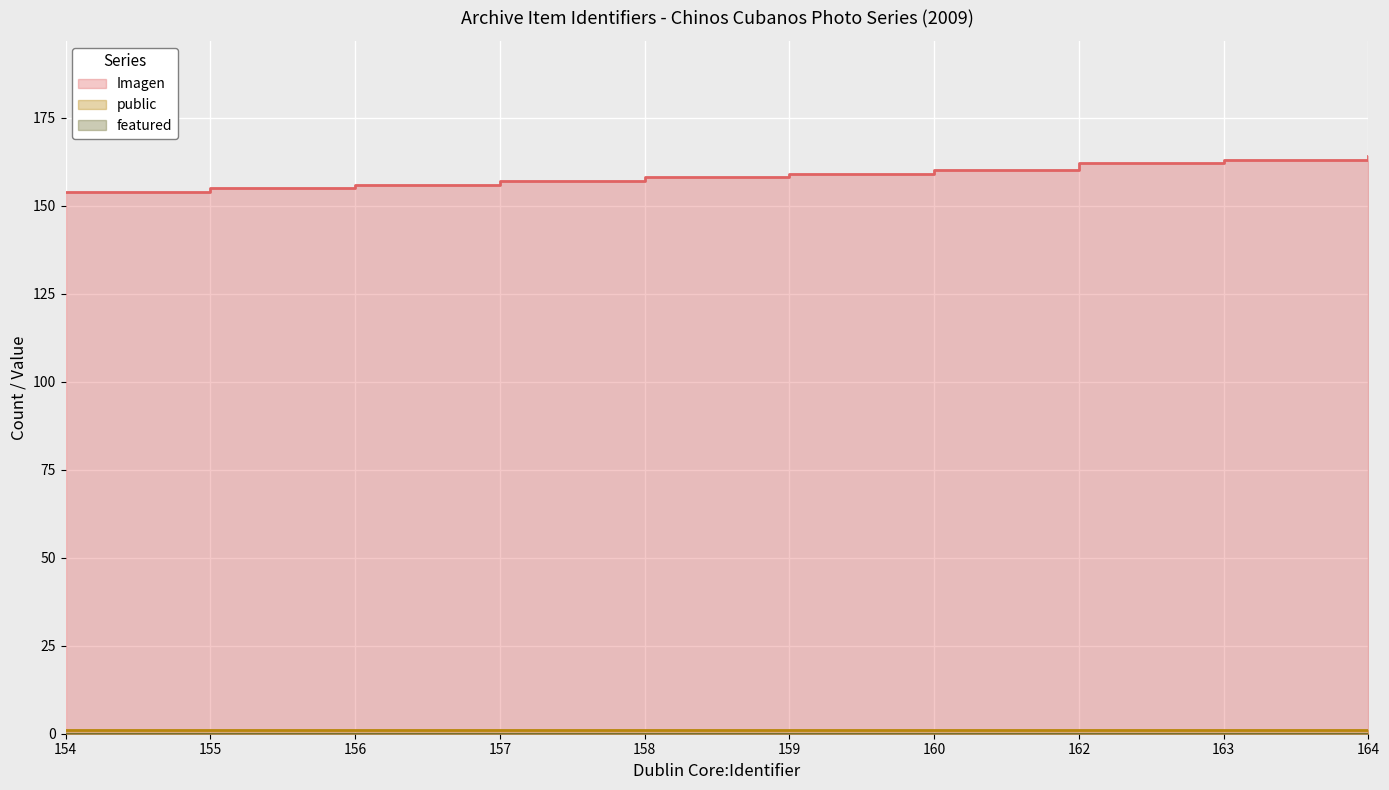

What is the sum of all Imagen values?

1588